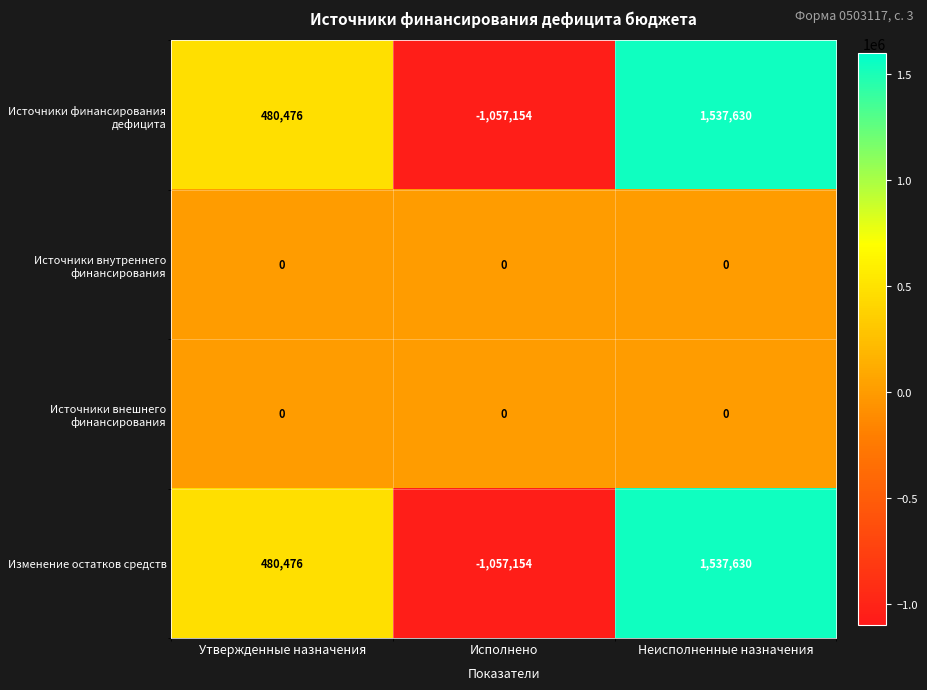

How many distinct data groups are displayed?

4